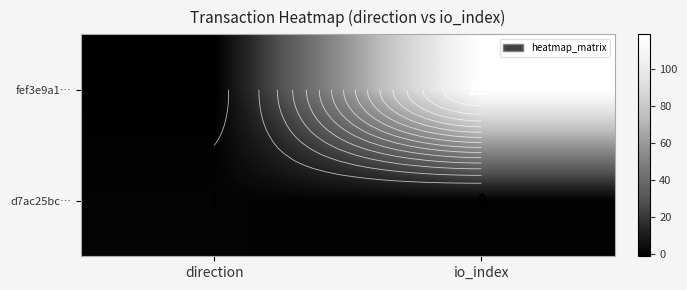

True or false: d7ac25bc… has a value of 1 at direction.

True